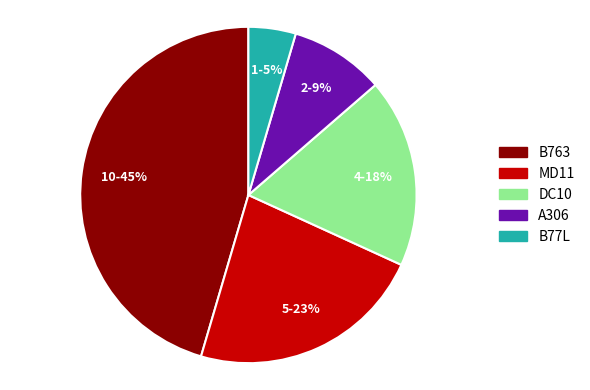

Is the sum of MD11 and DC10 greater than half?

No